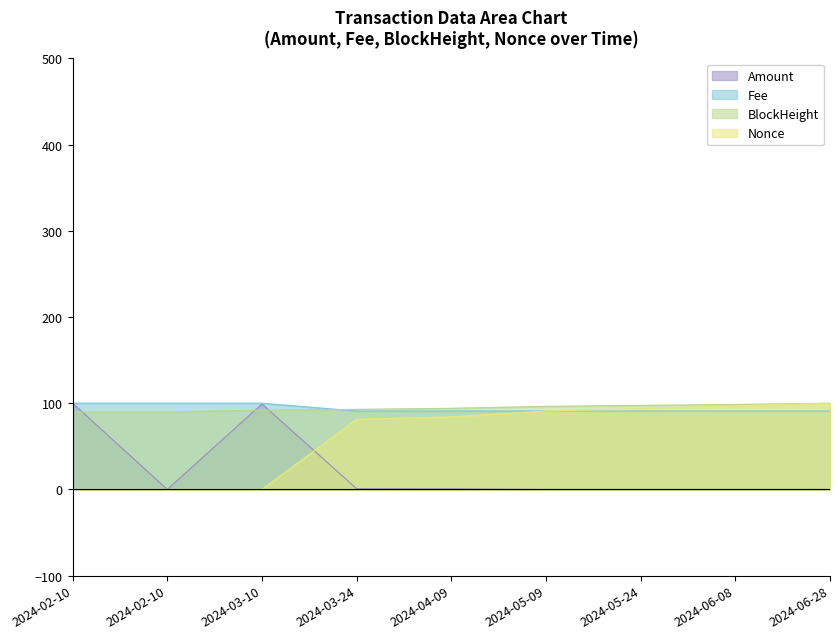

What is the highest value of the Fee series?

100.0